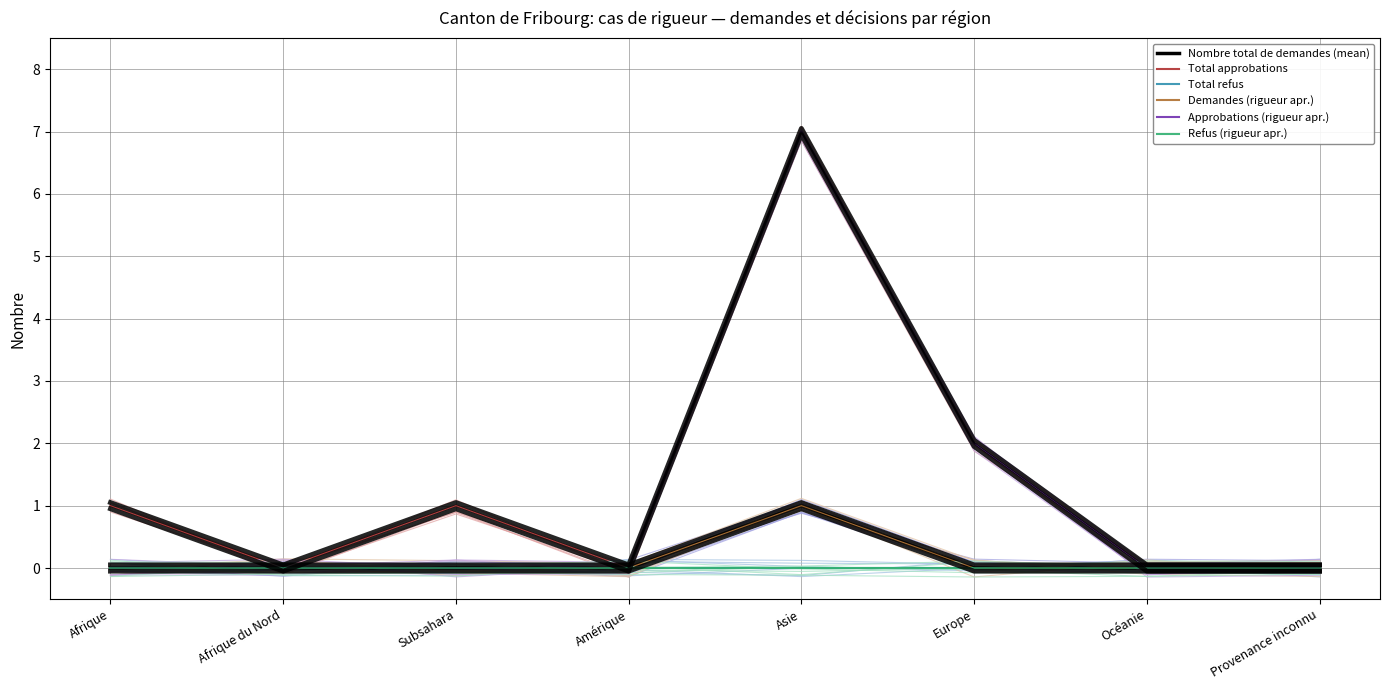

How many lines are shown in the chart?

6